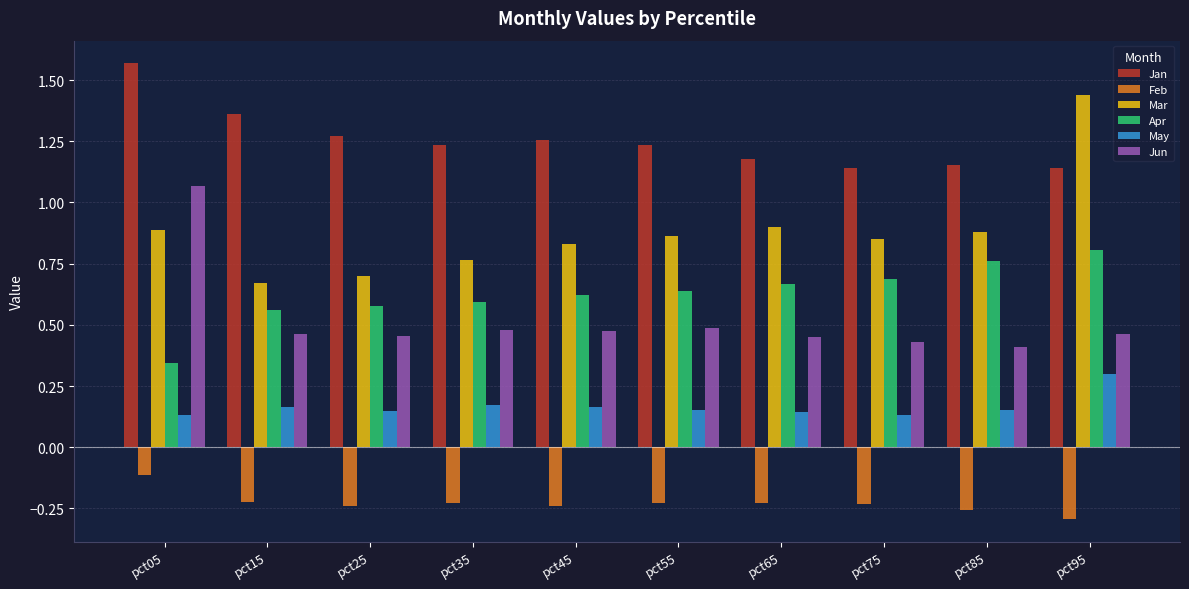

Which category has the lowest value in the Apr series?

pct05